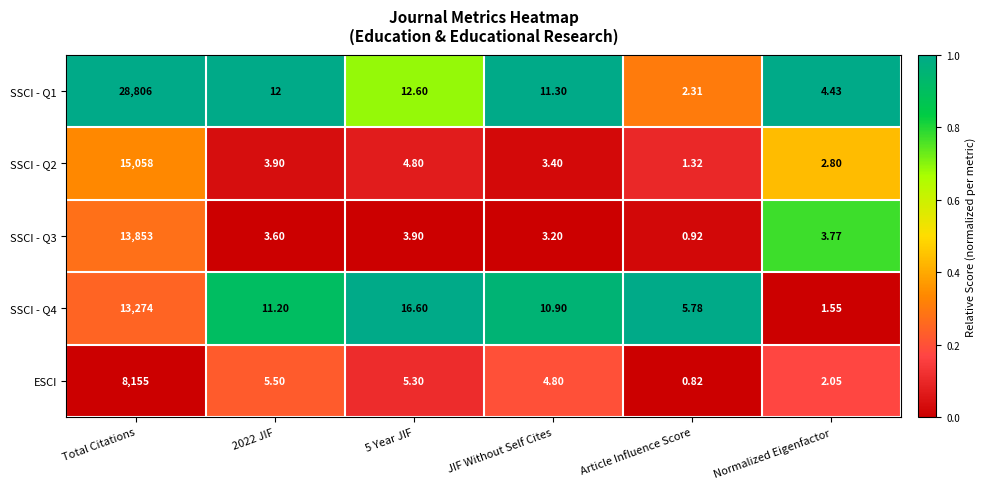

At how many categories does at least one series exceed 0?

6